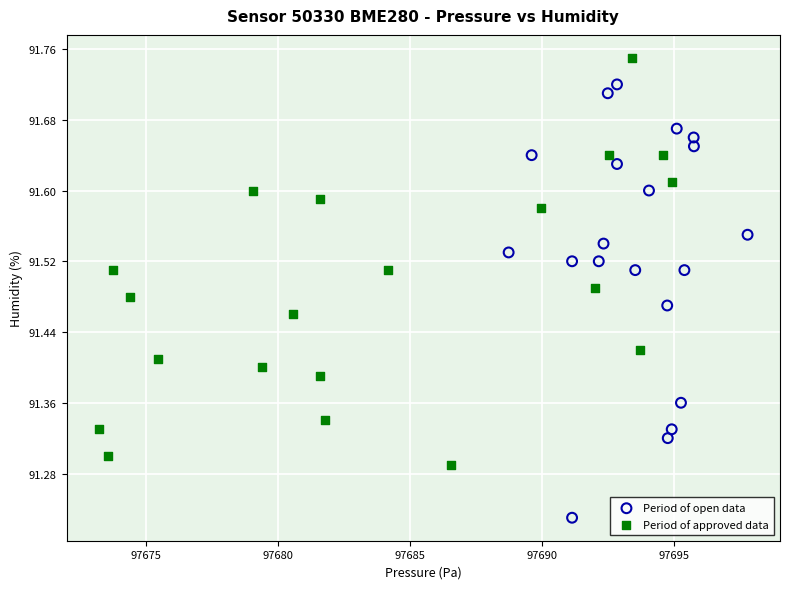

Which series has the largest Y range (max minus min)?

Period of open data